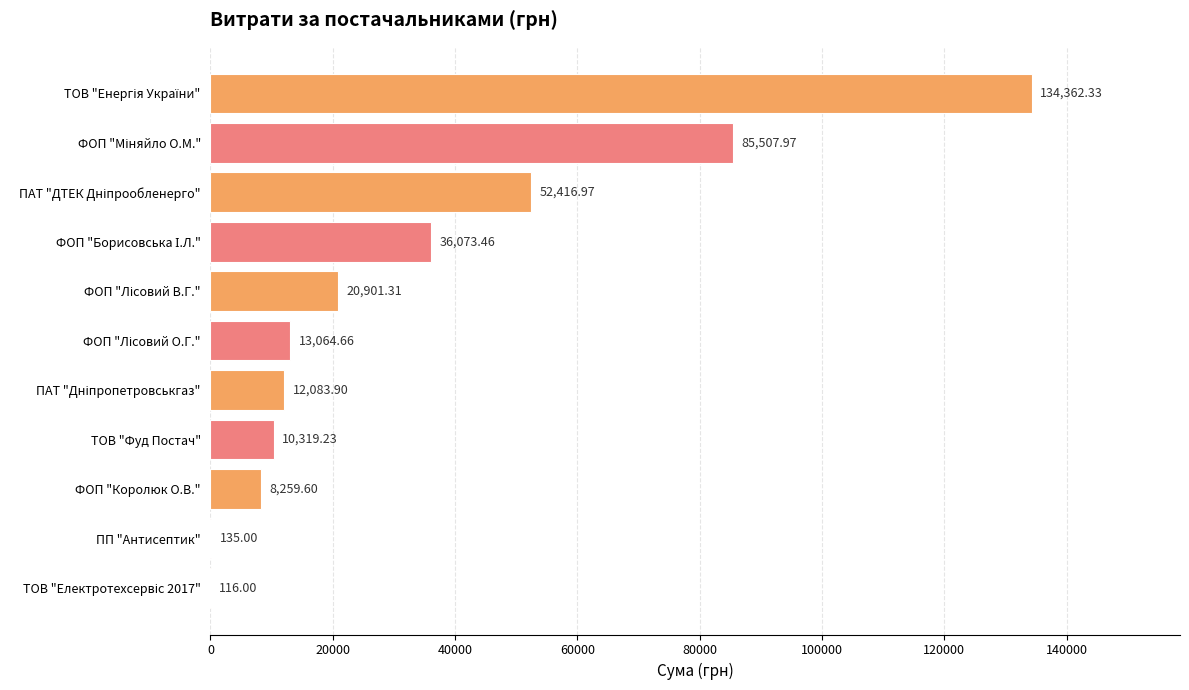

What is the sum of all values?

373240.4